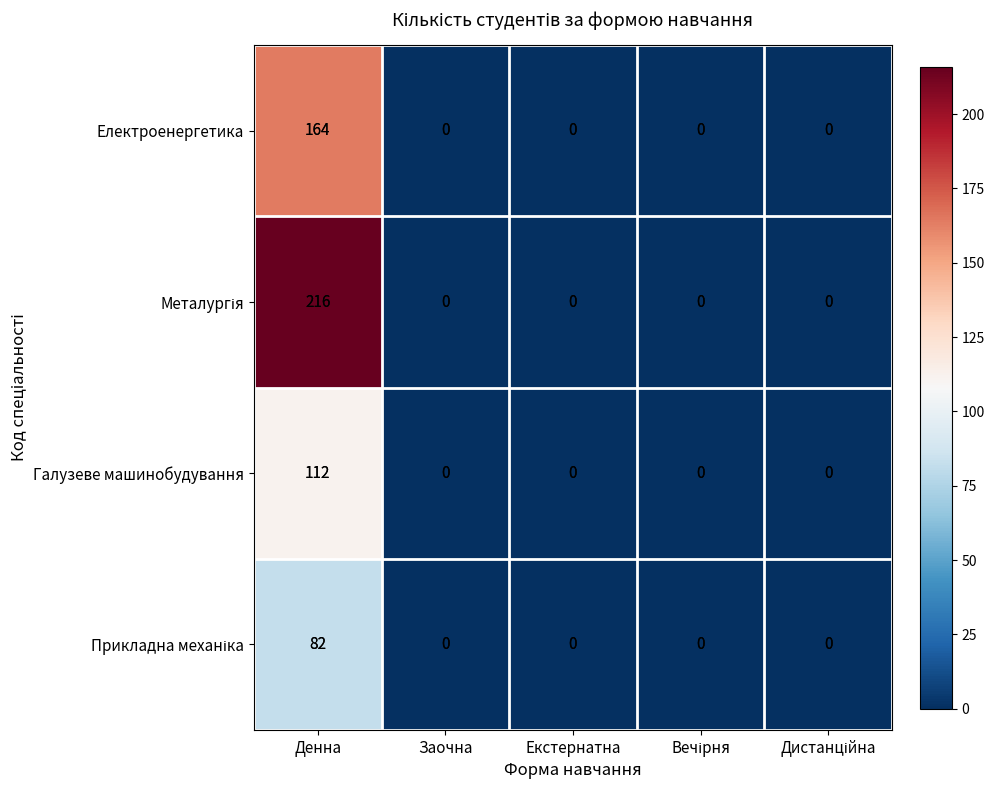

At which category is the sum across all series the highest?

Денна